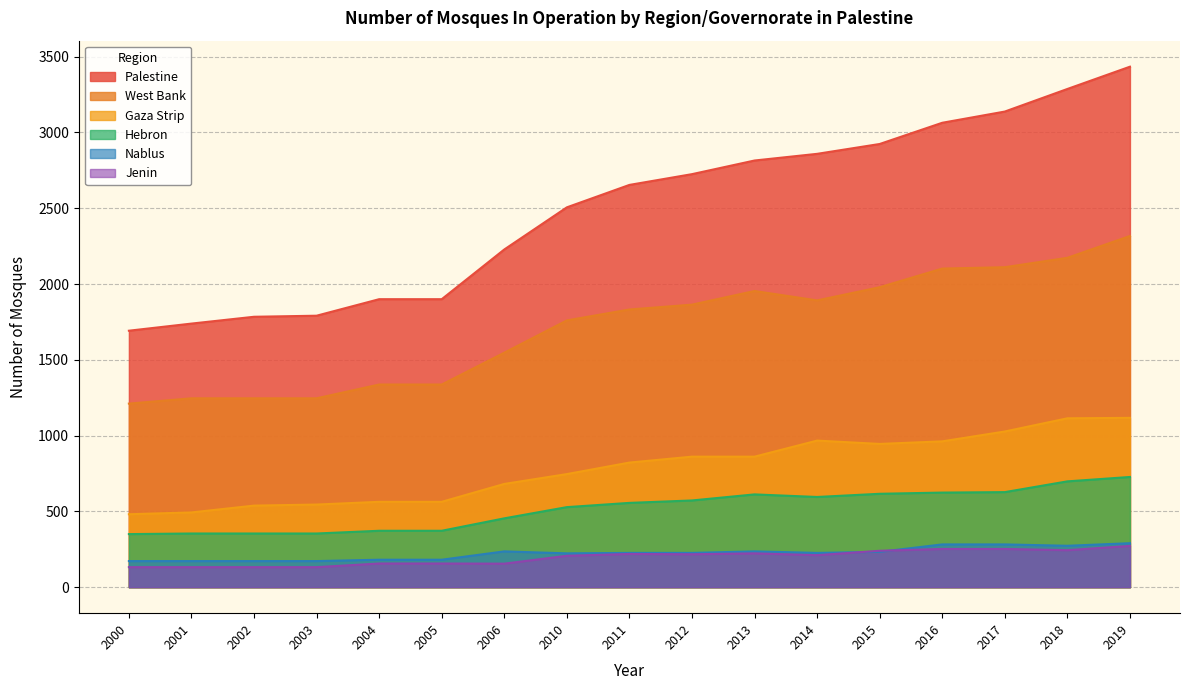

Which series has the largest total across all categories?

Palestine